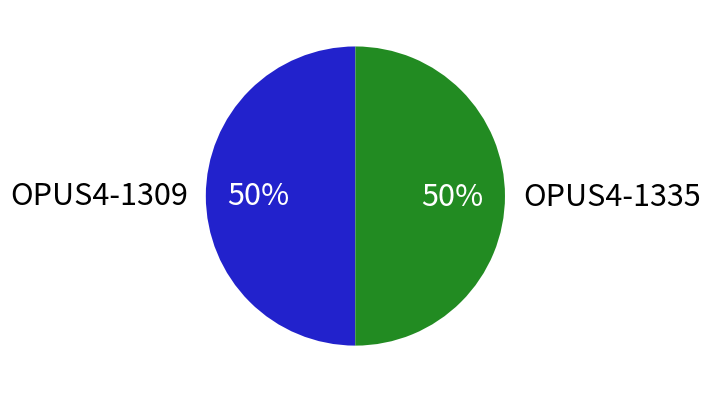

How many slices are in this pie chart?

2